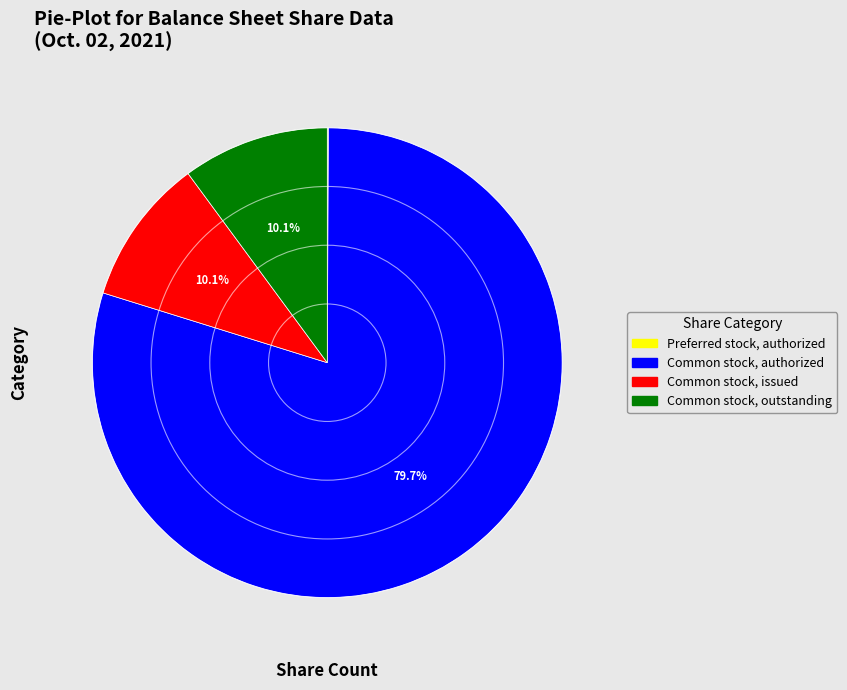

Is there any slice that represents more than half of the pie?

Yes